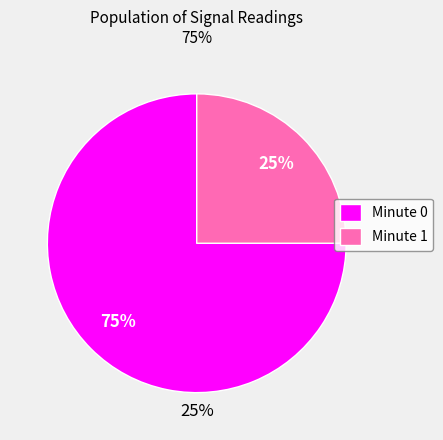

The Minute 0 slice represents 86% of the pie. True or false?

False